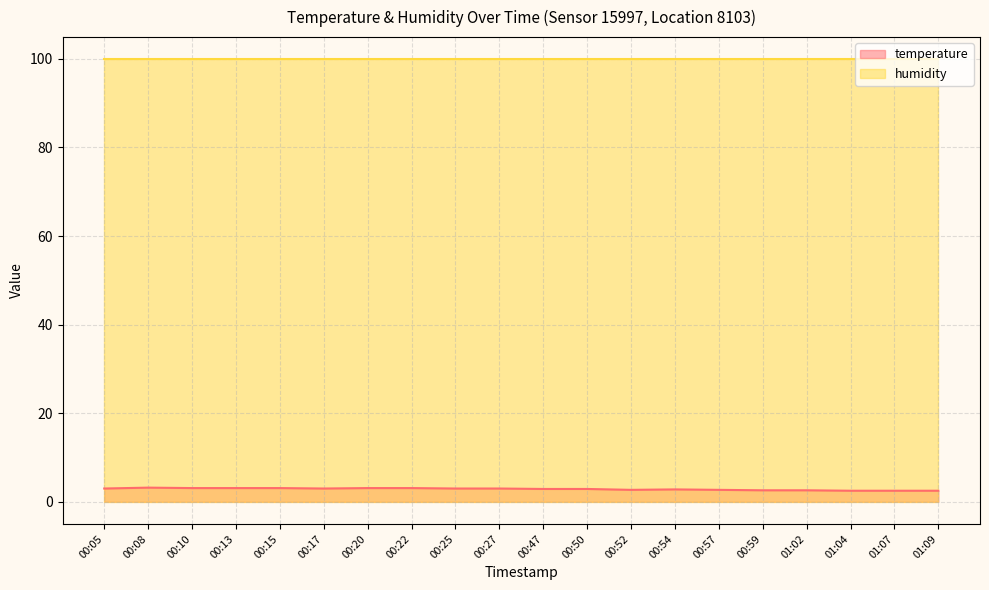

True or false: the data has more than 2 interior local peaks.

False